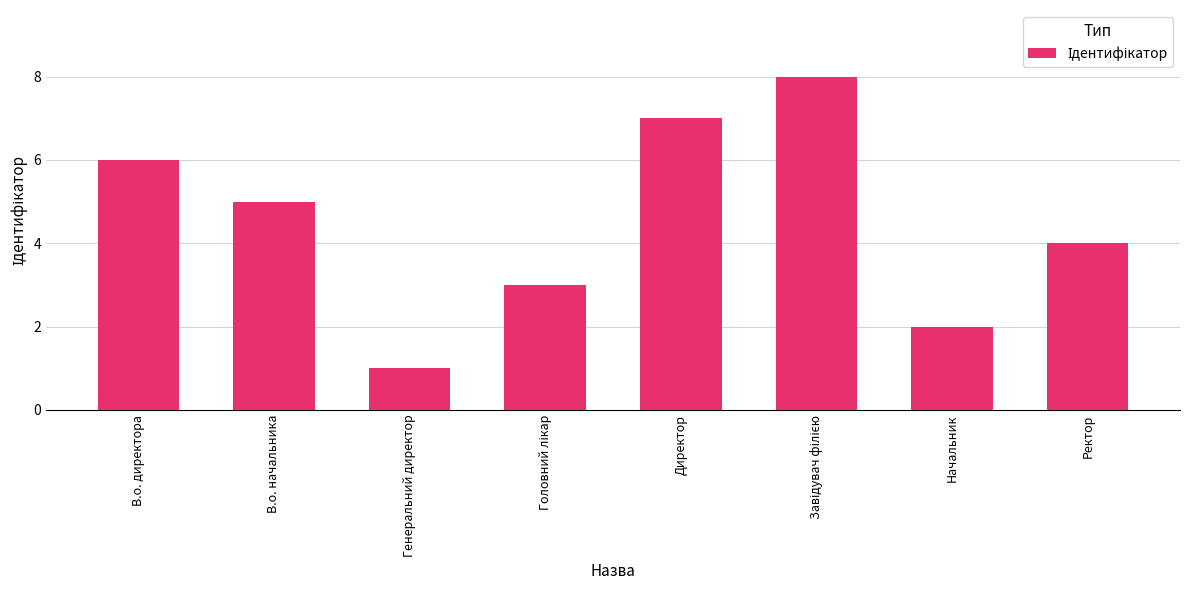

Between Директор and Генеральний директор, which is larger?

Директор